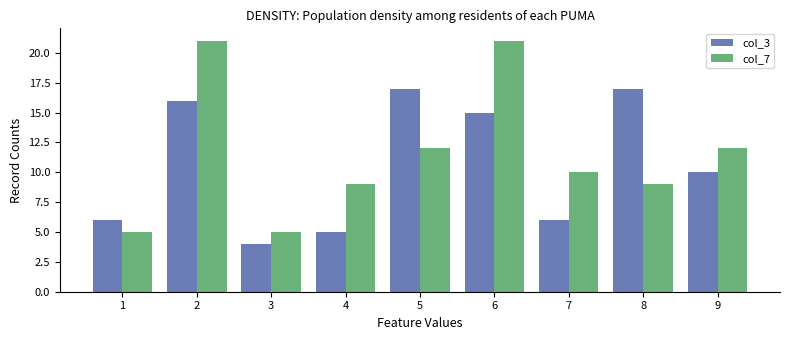

How many values in the col_7 series are below 10?

4